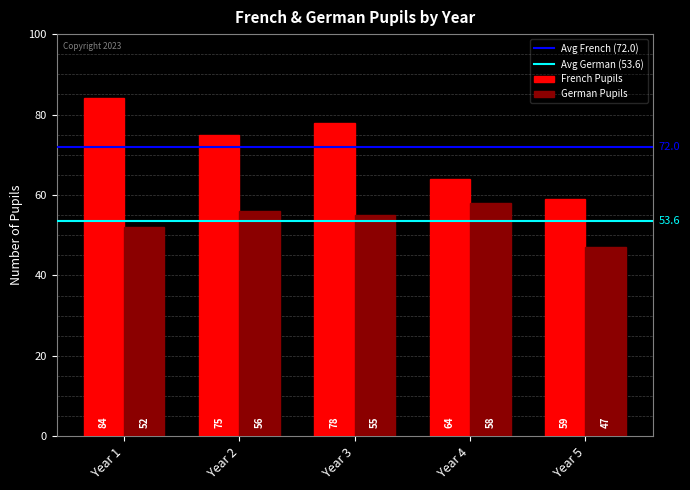

Between Year 1 and Year 4, which series saw the biggest shift?

French Pupils